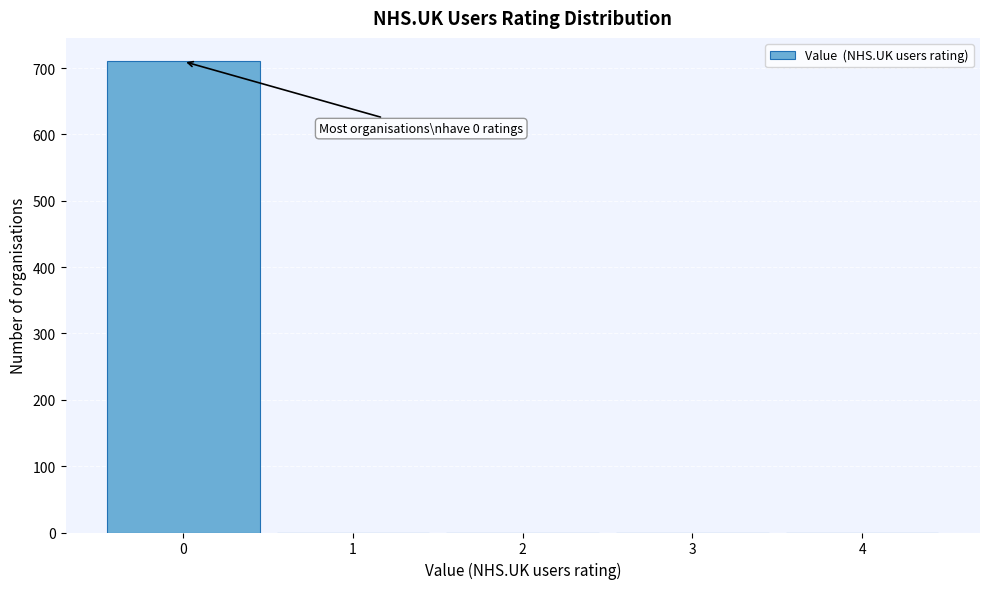

Reading right to left, list all the values displayed in this chart.

4=0	3=0	2=0	1=0	0=710